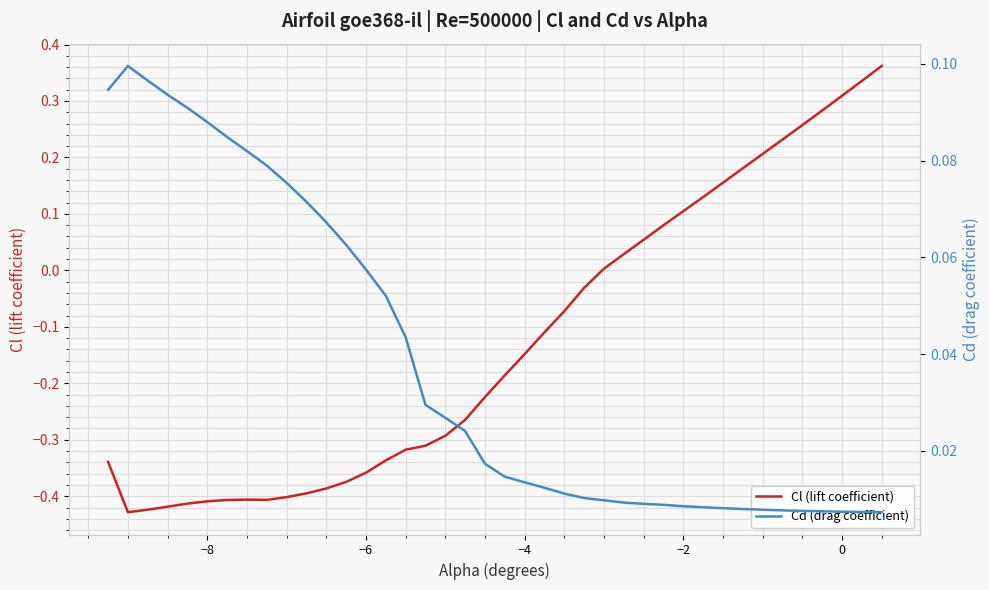

Rank the series by their average value, from lowest to highest.

Cl (lift coefficient), Cd (drag coefficient)